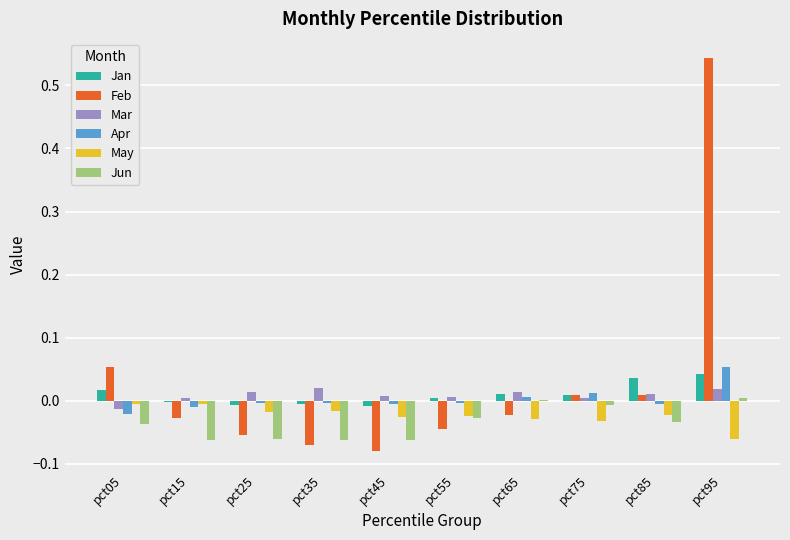

Which series has the largest total across all categories?

Feb